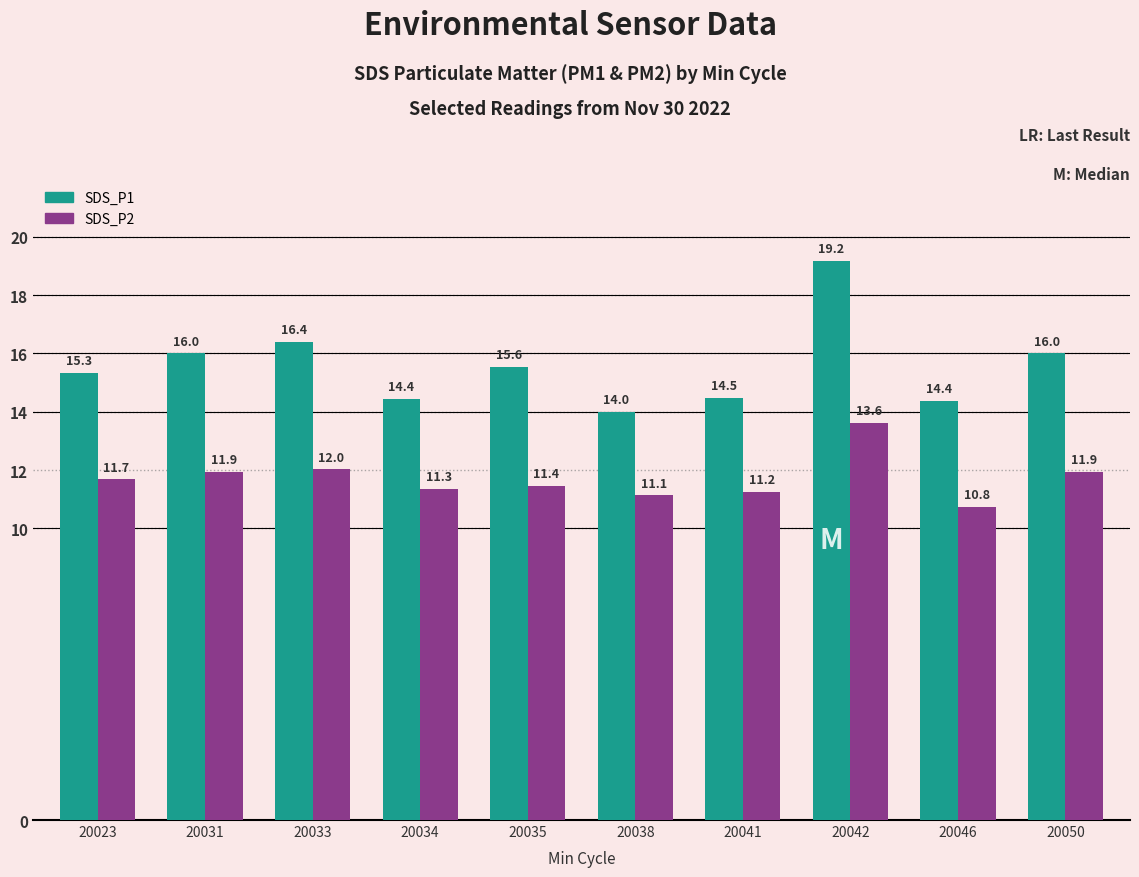

What is the highest value of the SDS_P2 series?

13.6